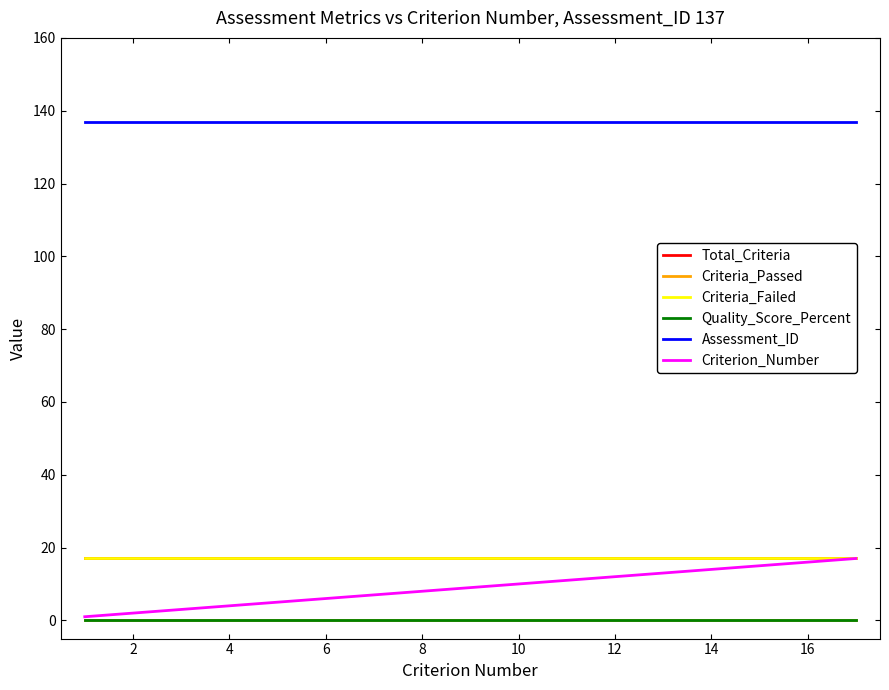

How many lines are shown in the chart?

6